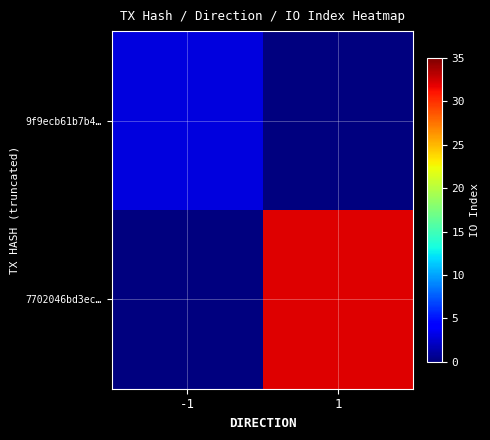

At how many categories does at least one series exceed 12?

1